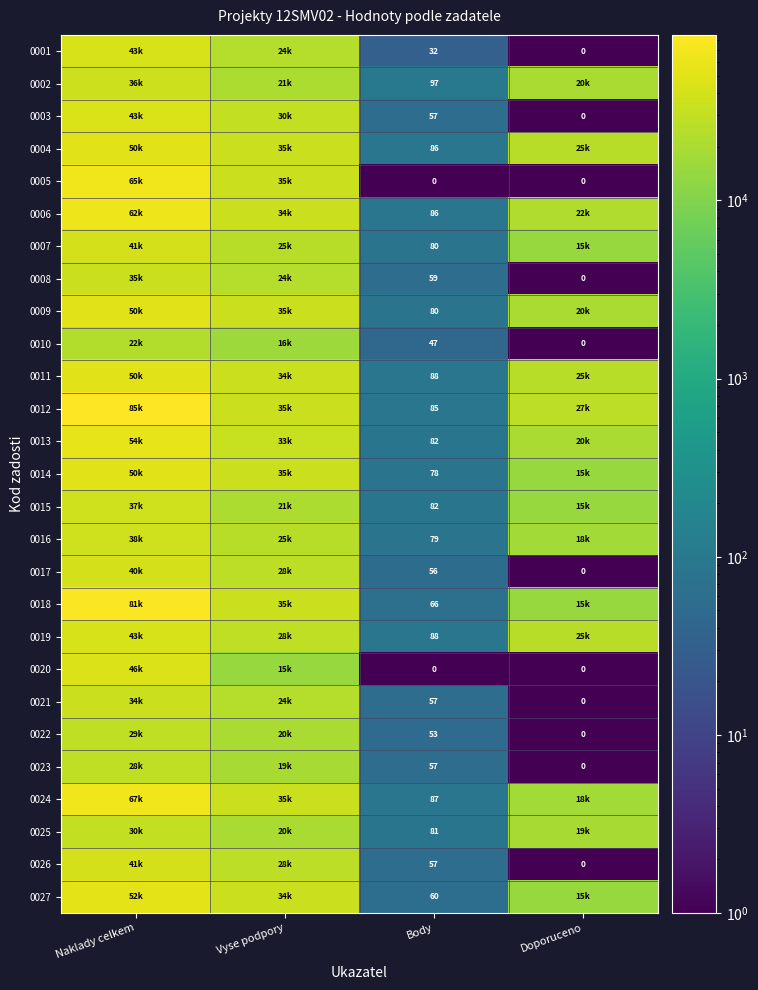

Count the number of data series in this chart.

27